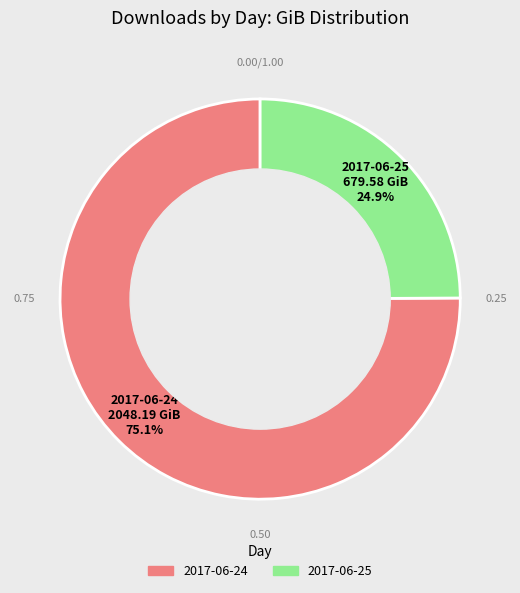

What is the smallest slice in the pie chart?

2017-06-25